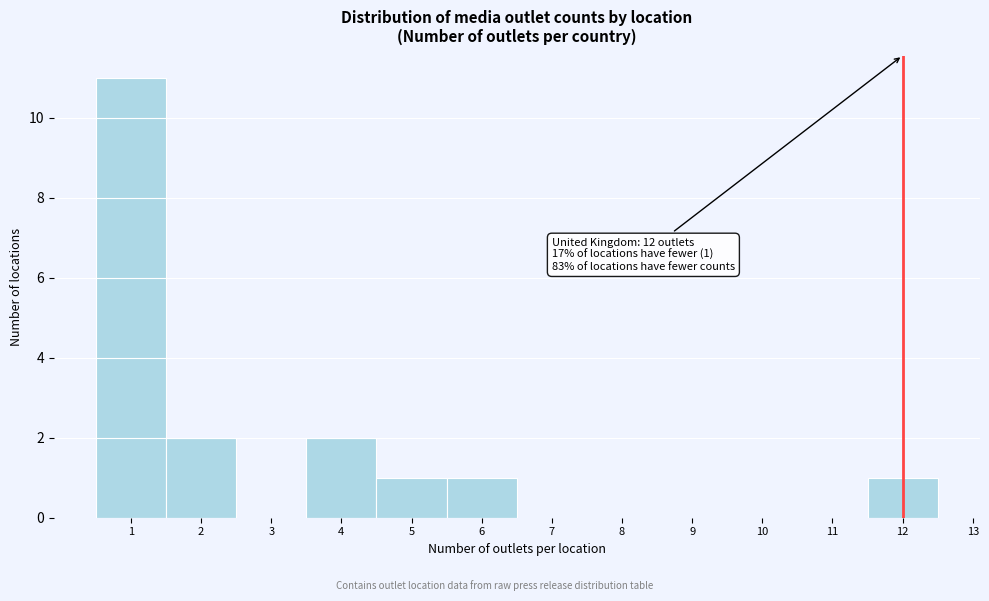

Which range on the x-axis has the tallest bar?

0.5 to 1.5